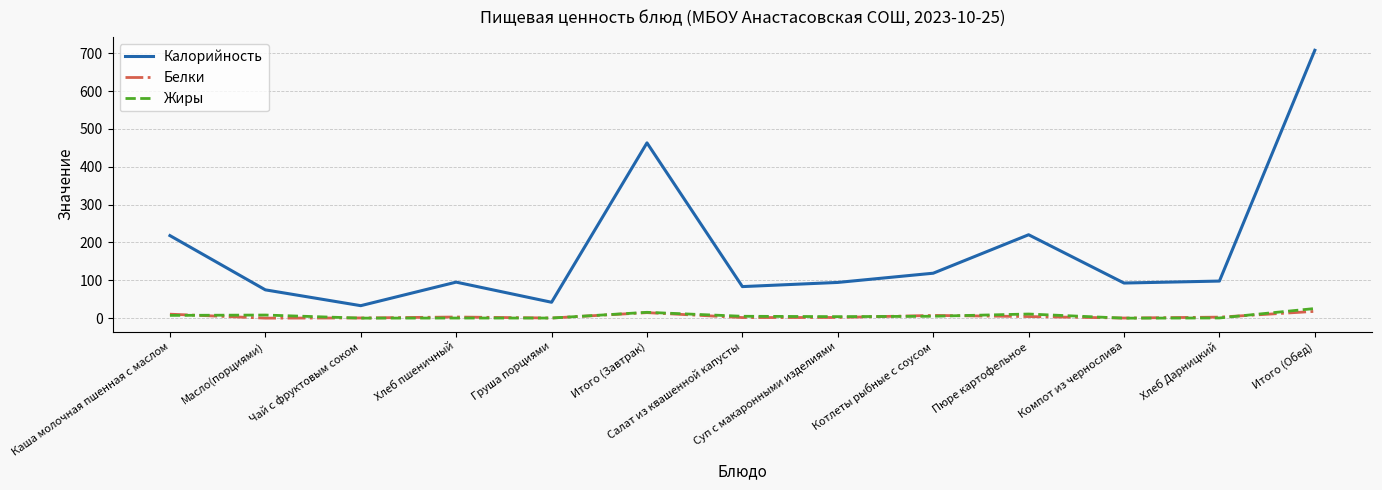

In Жиры, how many points are higher than both neighbors (excluding endpoints)?

4